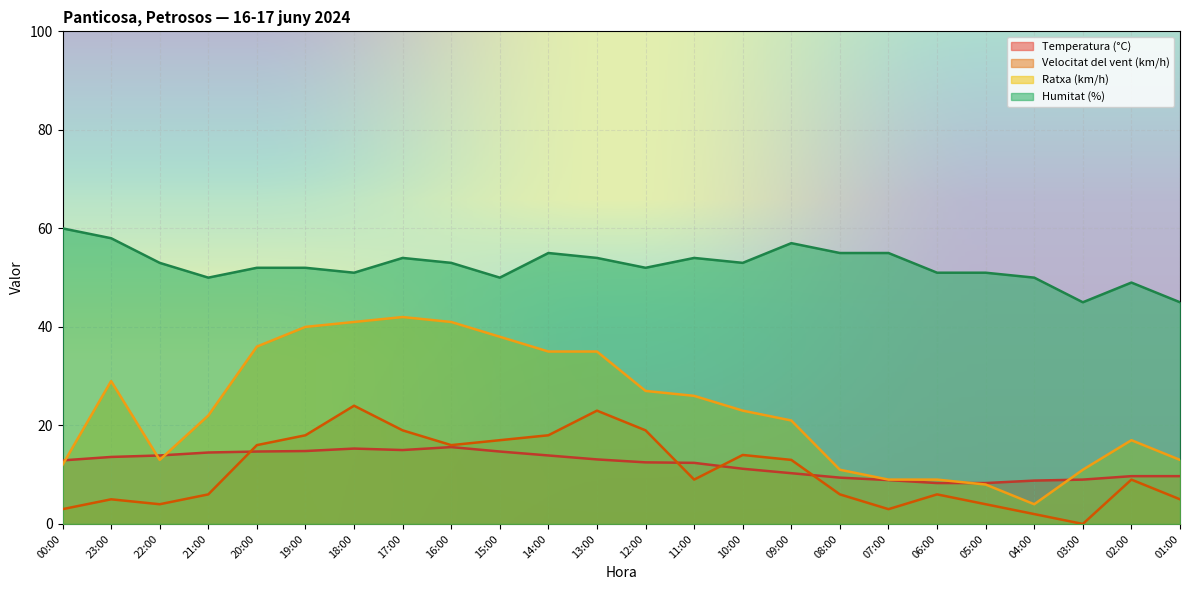

What is the difference between the maximum and minimum values in the Ratxa (km/h) series?

38.0